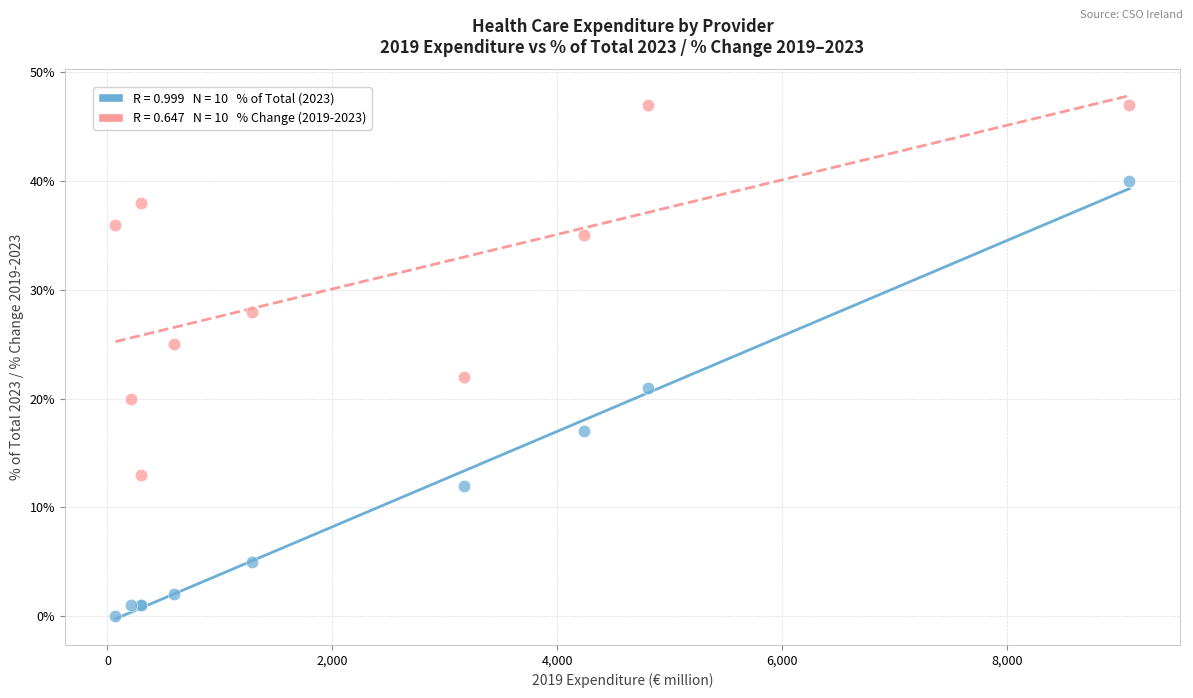

Across all series, what Y value is closest to 23?

22